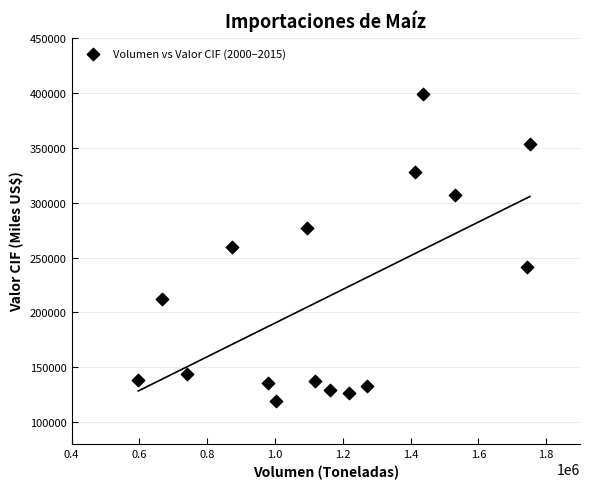

What is the range of X values (max minus min)?

1155451.2